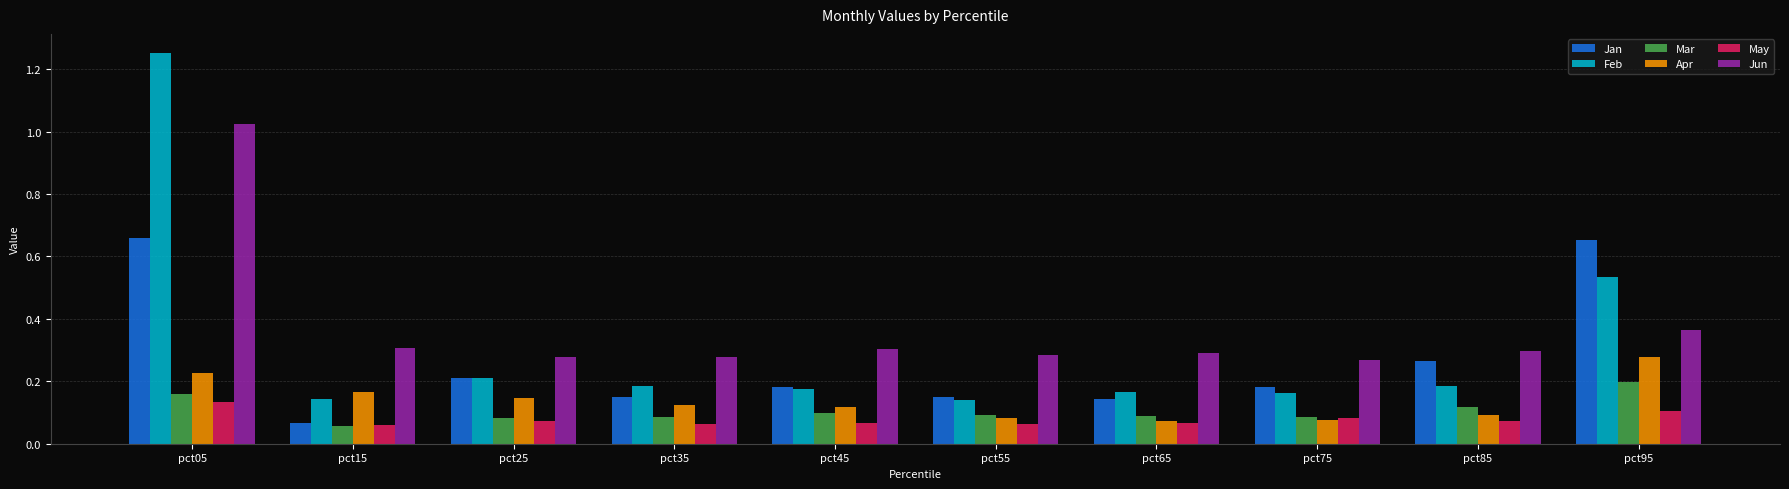

Which series has the largest total across all categories?

Jun